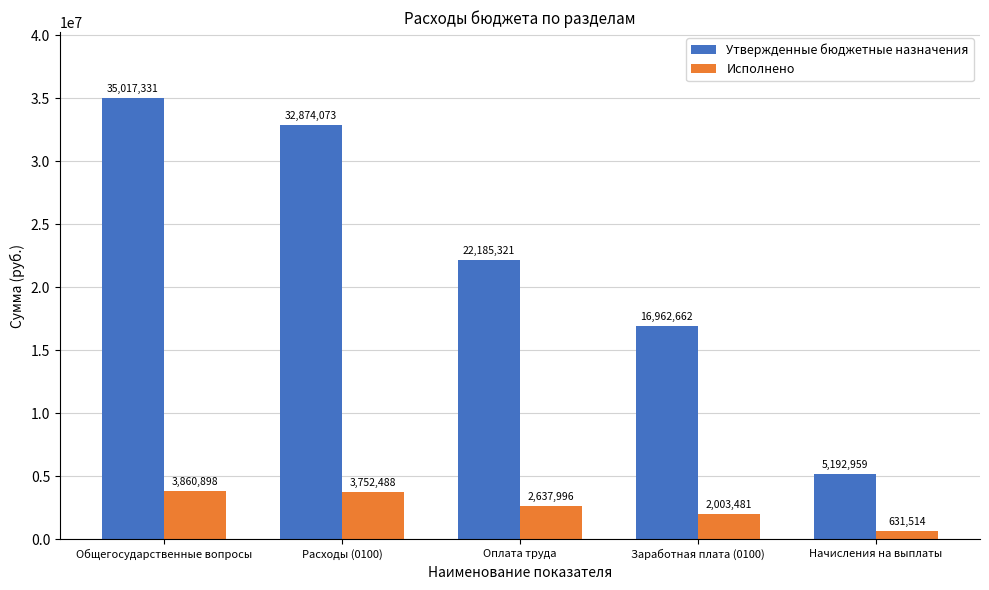

What is the minimum value for Утвержденные бюджетные назначения?

5192959.0